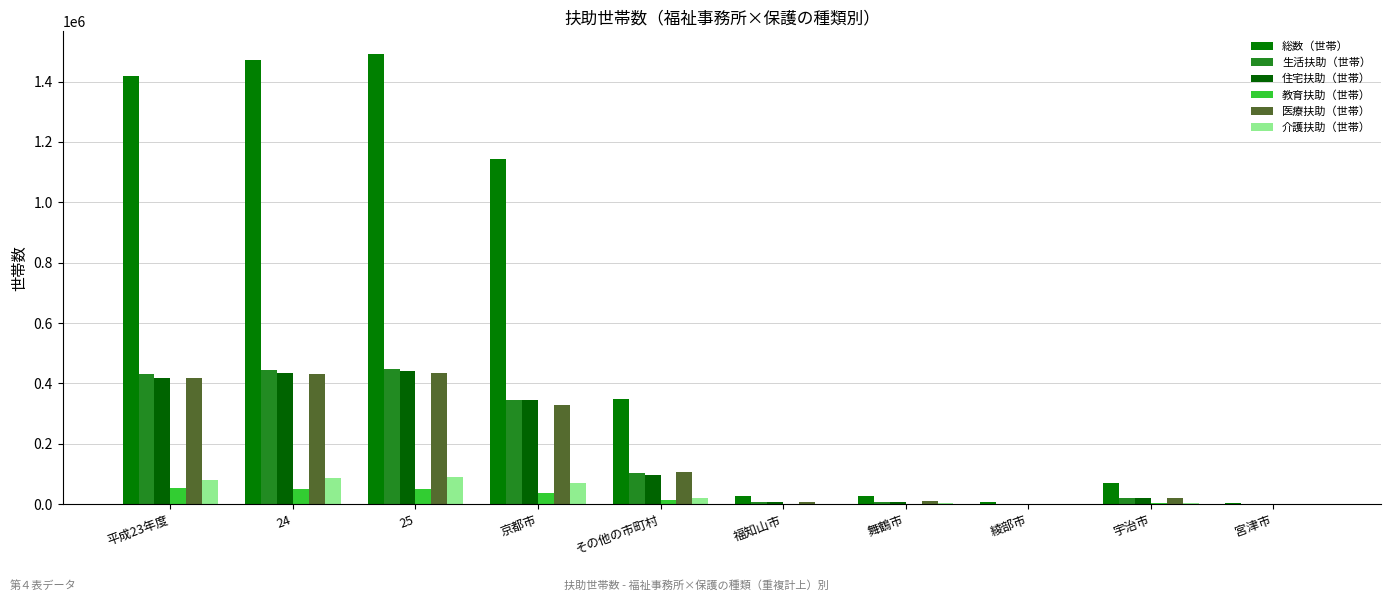

The 介護扶助（世帯） series shows 90743 at 25. True or false?

True